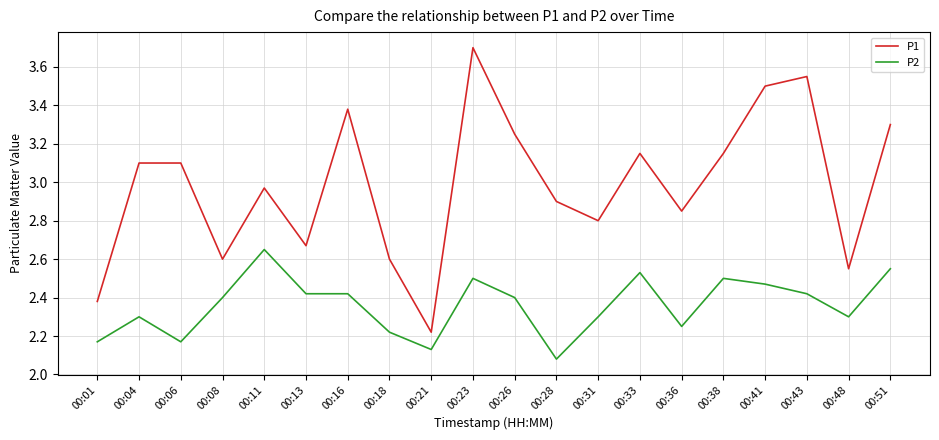

True or false: P2 and P1 intersect in this chart.

False